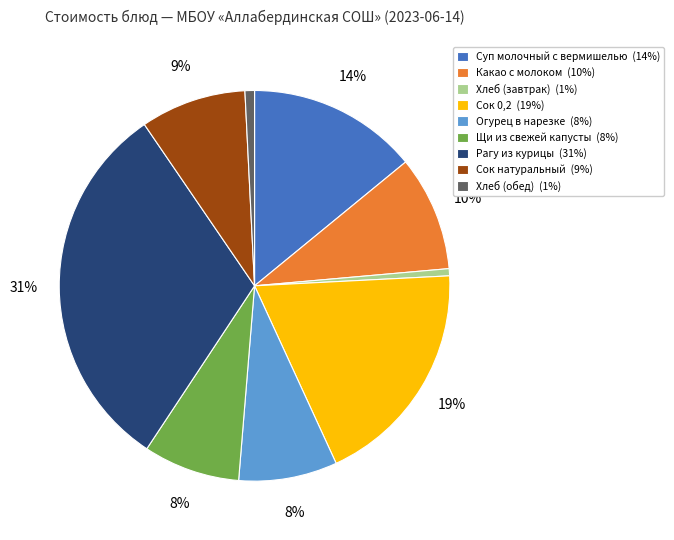

What is the largest slice in the pie chart?

Рагу из курицы